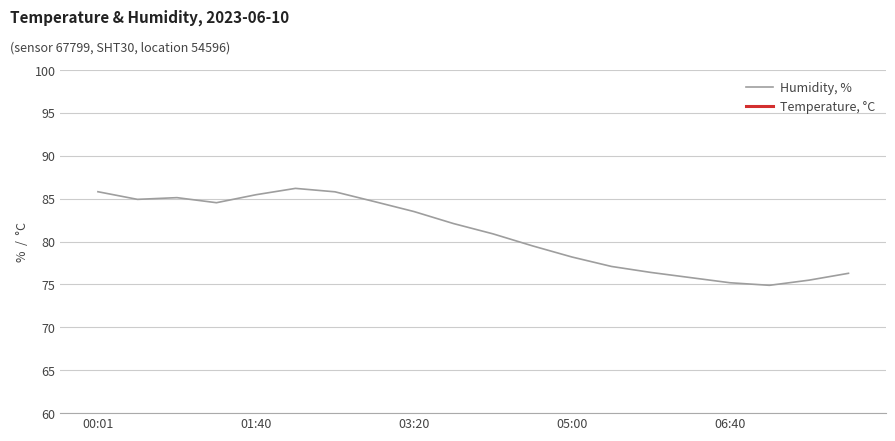

Is it true that Humidity, % equals 117.2 at 06:40?

False